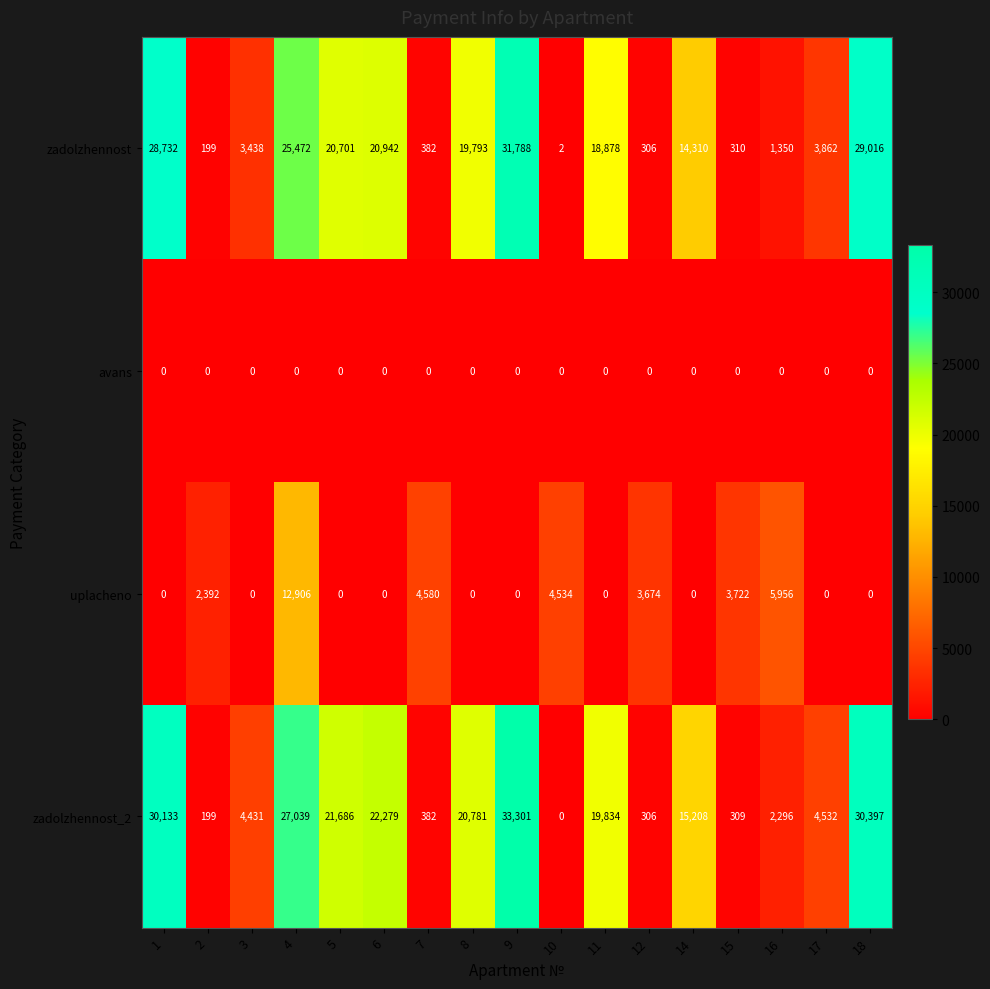

What is the highest value of the zadolzhennost series?

31788